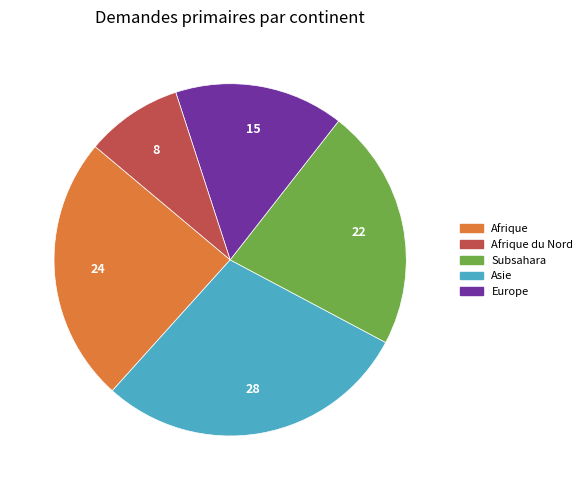

Is there a majority slice in this chart?

No